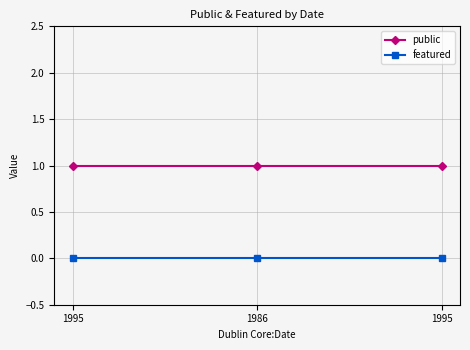

What are all the series names shown in the legend?

public, featured